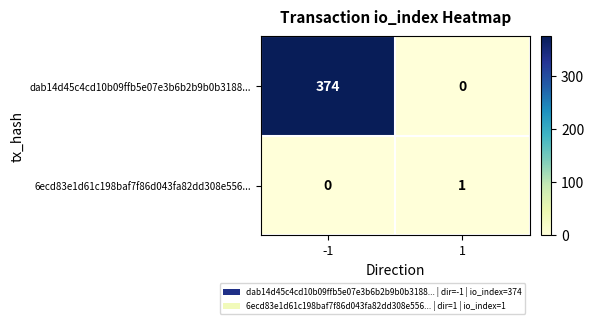

What is the approximate value of dab14d45c4cd10b09ffb5e07e3b6b2b9b0b3188... at -1, to the nearest 10?

370